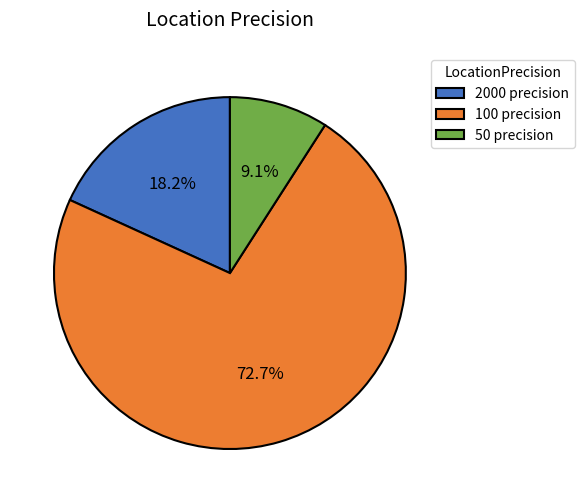

Which slice is the largest?

100 precision